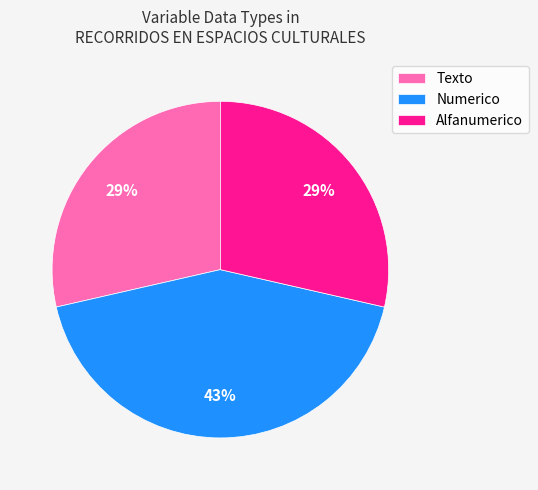

To the nearest percent, what percentage of the pie is Texto?

29%